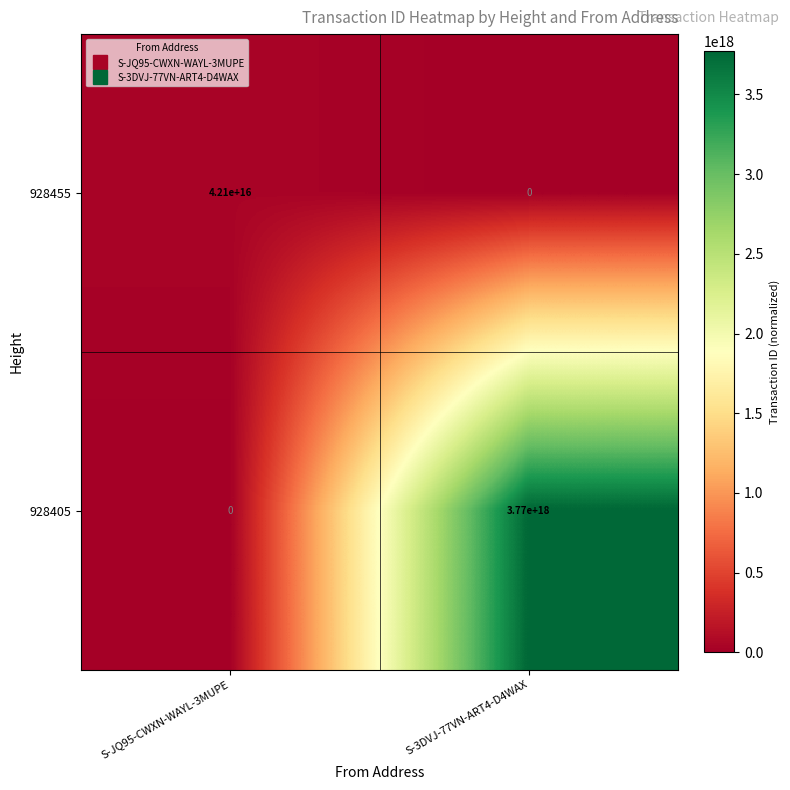

Which category has the lowest value in the 928405 series?

S-JQ95-CWXN-WAYL-3MUPE